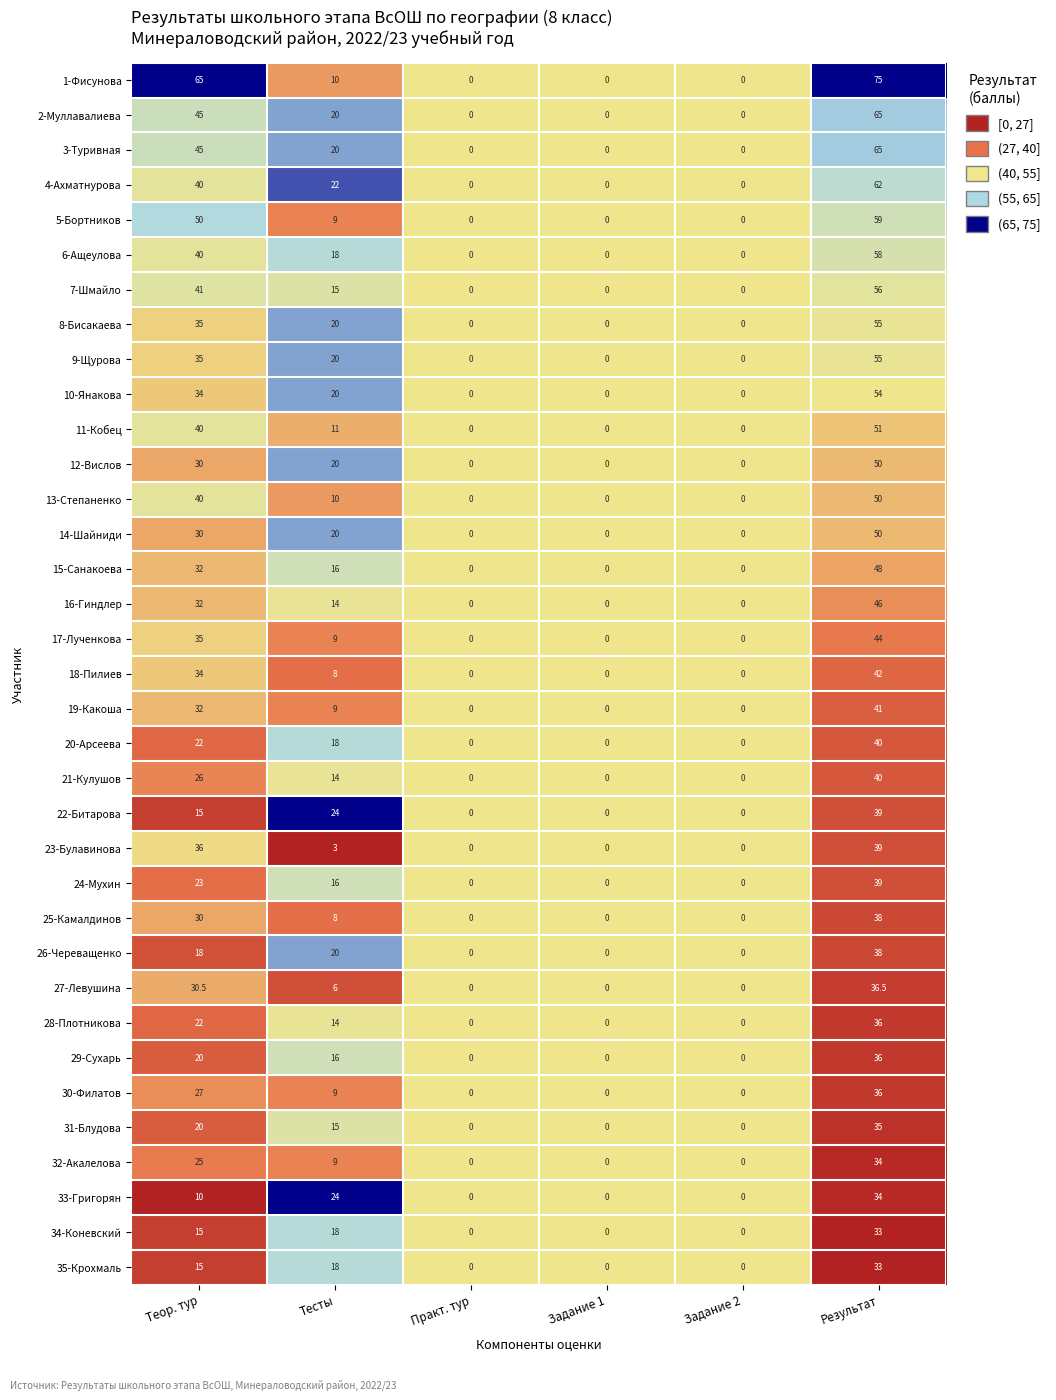

The 16-Гиндлер series shows -31.6 at Практ. тур. True or false?

False